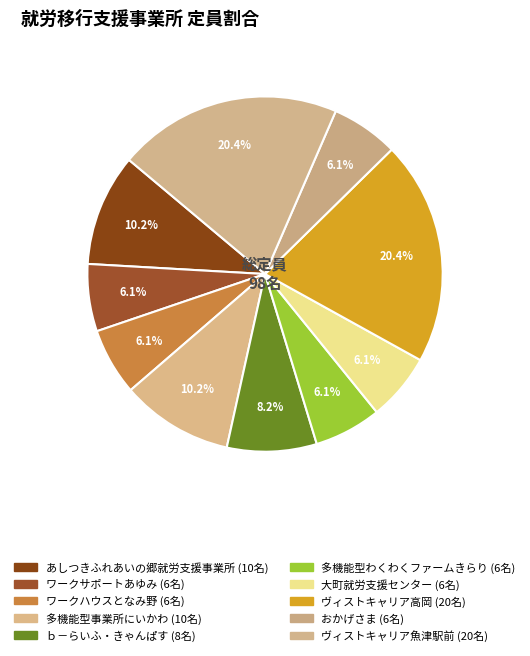

Which slice is the smallest?

ワークサポートあゆみ